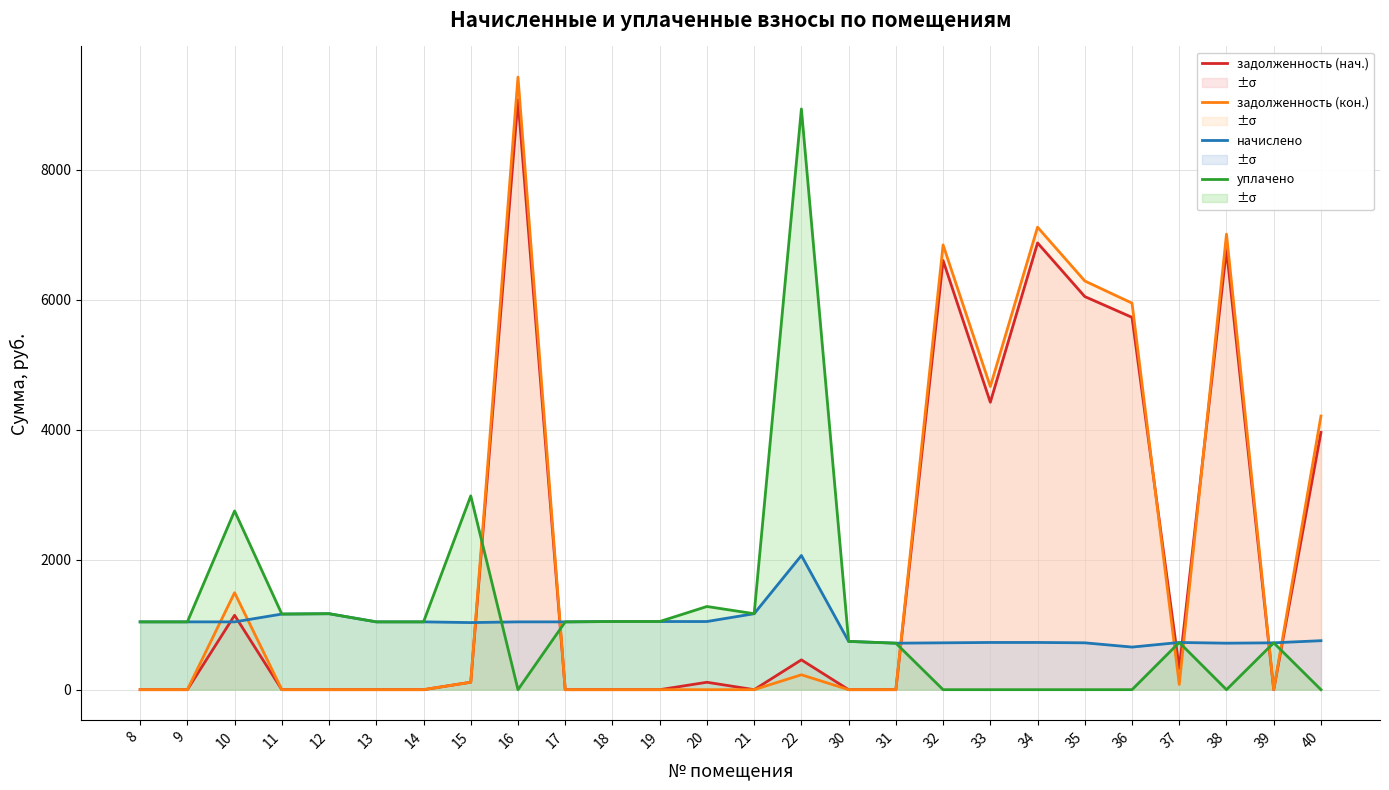

What is the total value across all series at 12?

2338.2